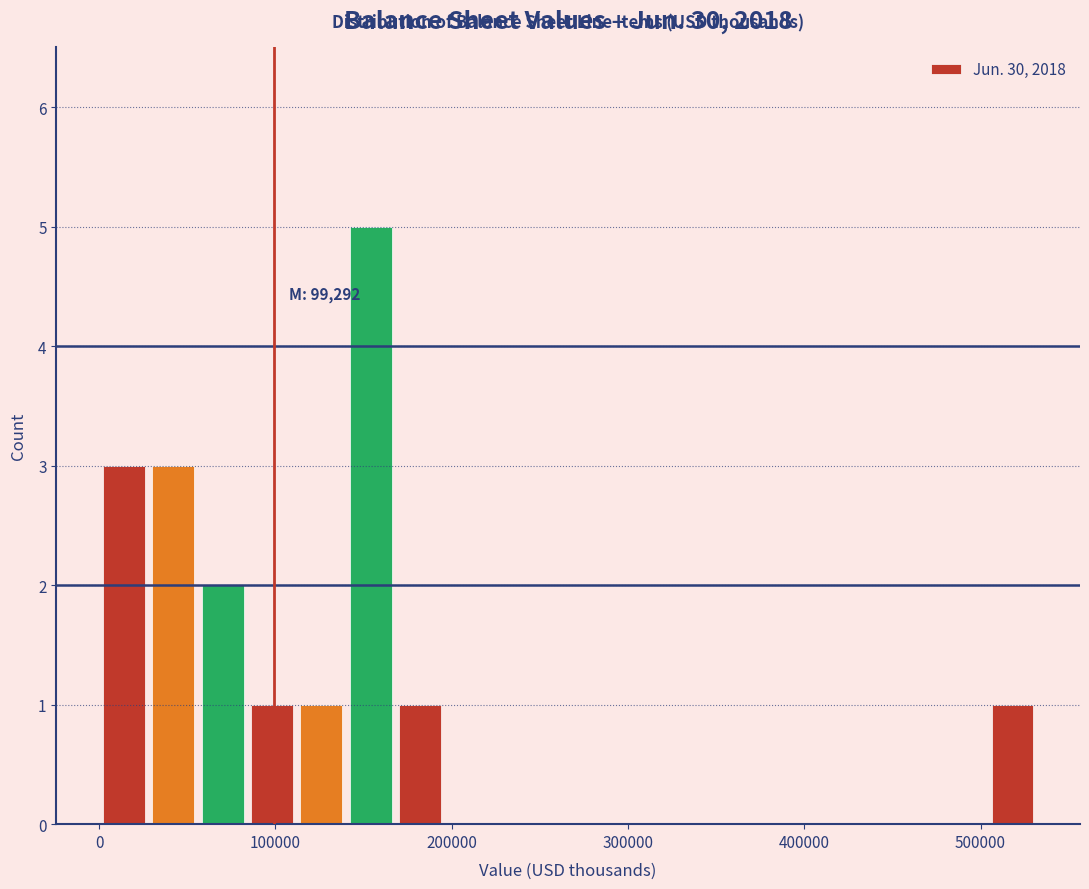

Read against the x-axis, roughly where is the centre of the tallest bar?

150000